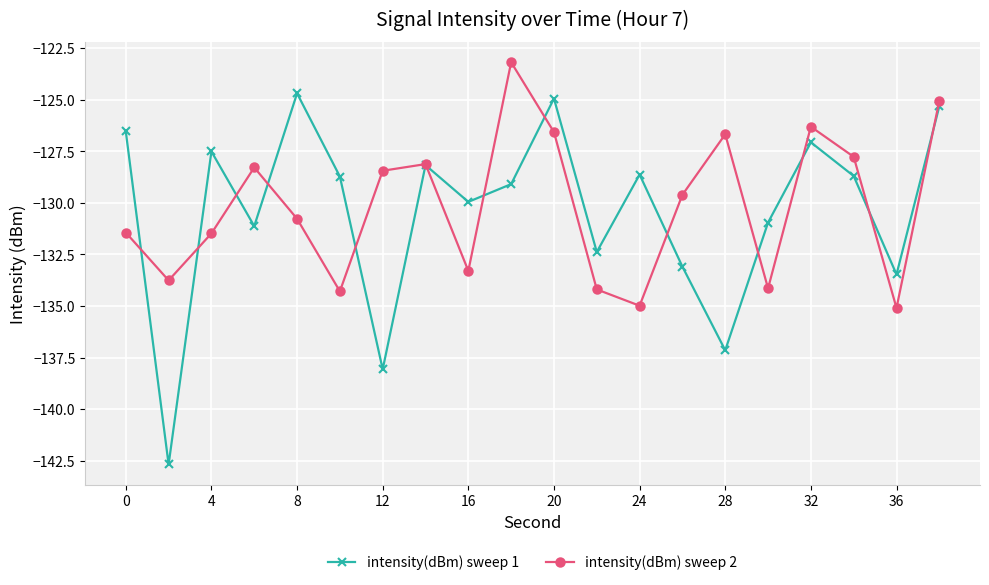

How many data points in intensity(dBm) sweep 2 are less than -129?

11